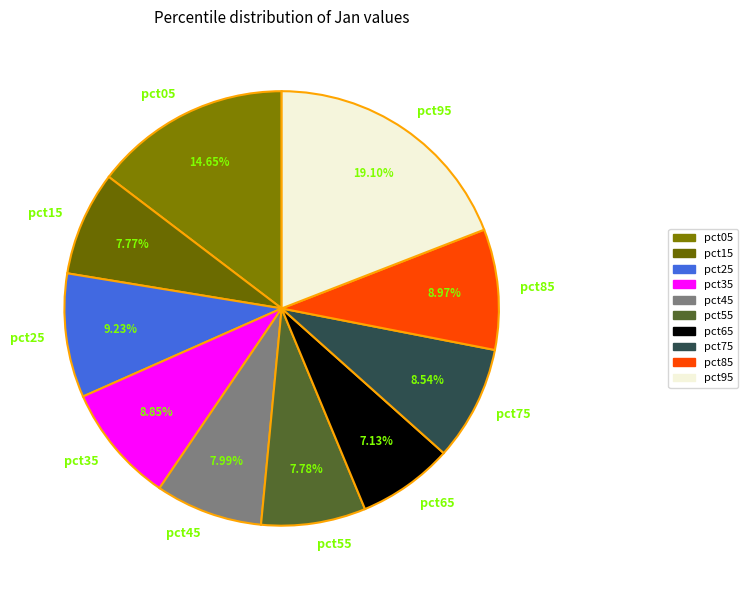

Is there any slice that represents more than half of the pie?

No